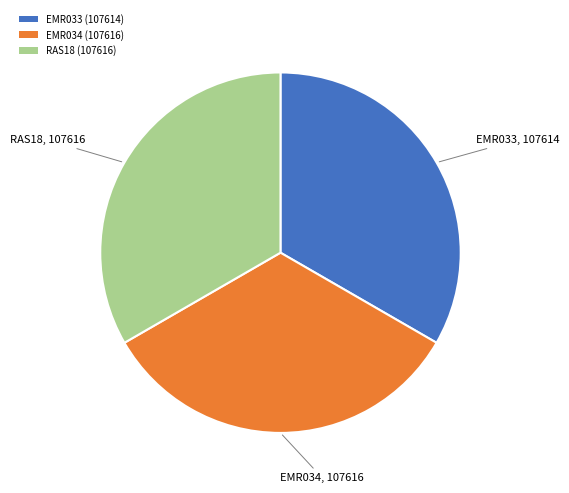

Does any single category account for the majority?

No